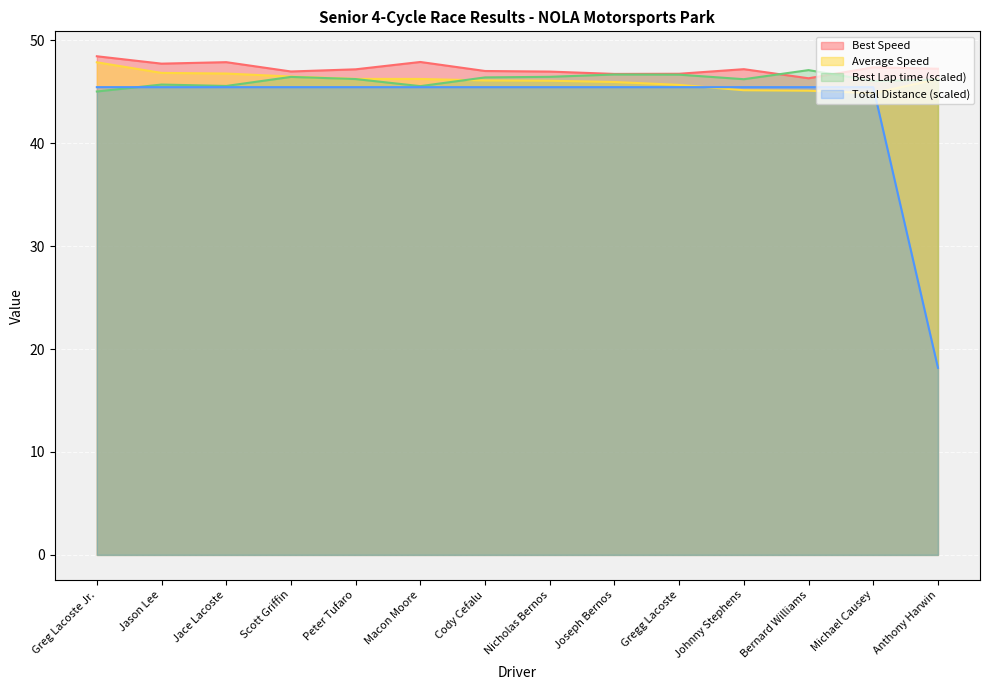

True or false: Average Speed has a value of 73.6 at Peter Tufaro.

False